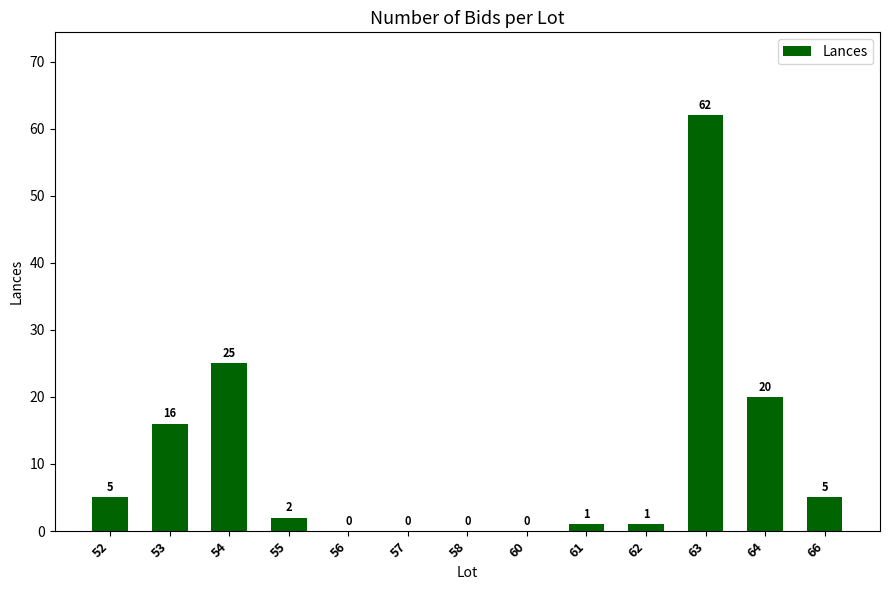

What is the average value?

11